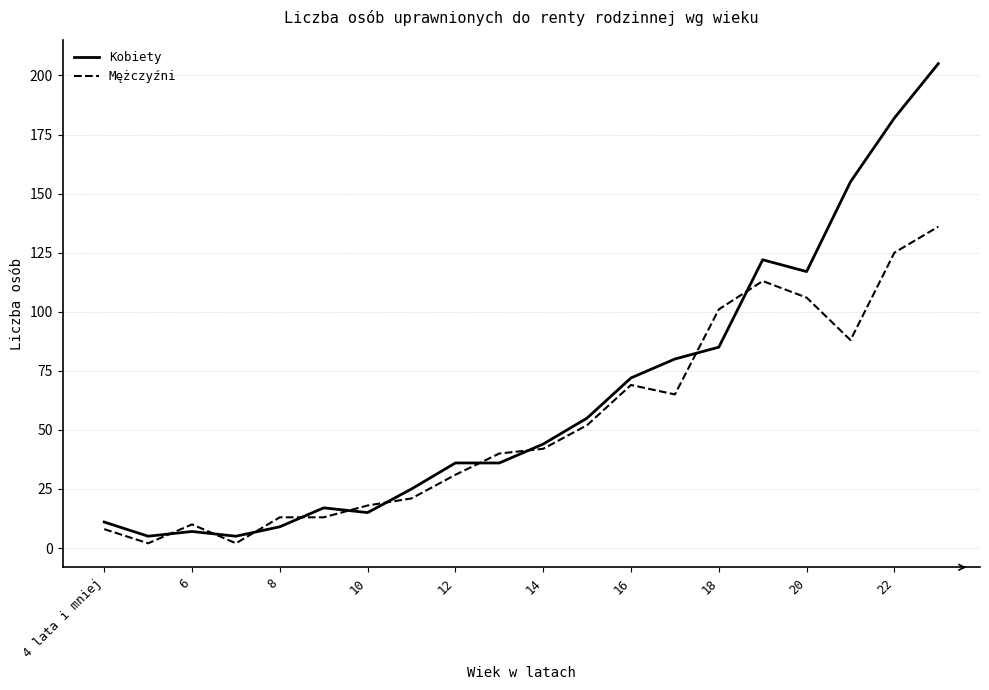

Which series has the largest range (max minus min)?

Kobiety